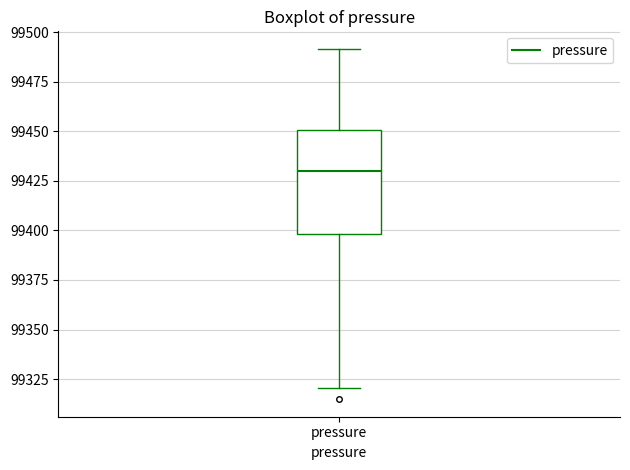

Read this box plot against the y-axis: the position of the median line, the range covered by the box, and the ends of both whiskers. The values are not printed on the chart, so give them approximately, as read against the axis.

median 99430, box 99400 to 99450, whiskers 99320 to 99490